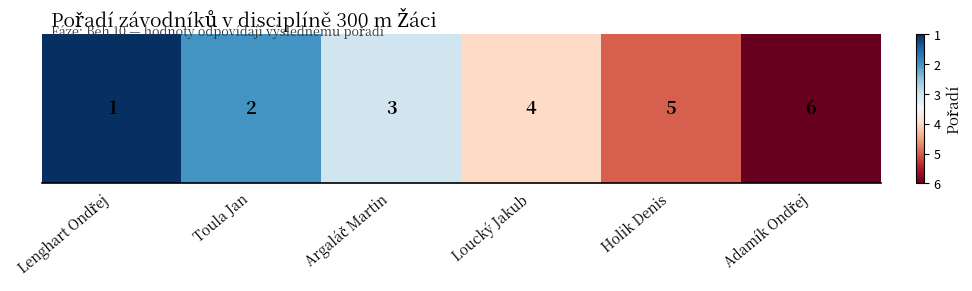

What is the sum of the values at Argaláč Martin and Holik Denis?

-0.4